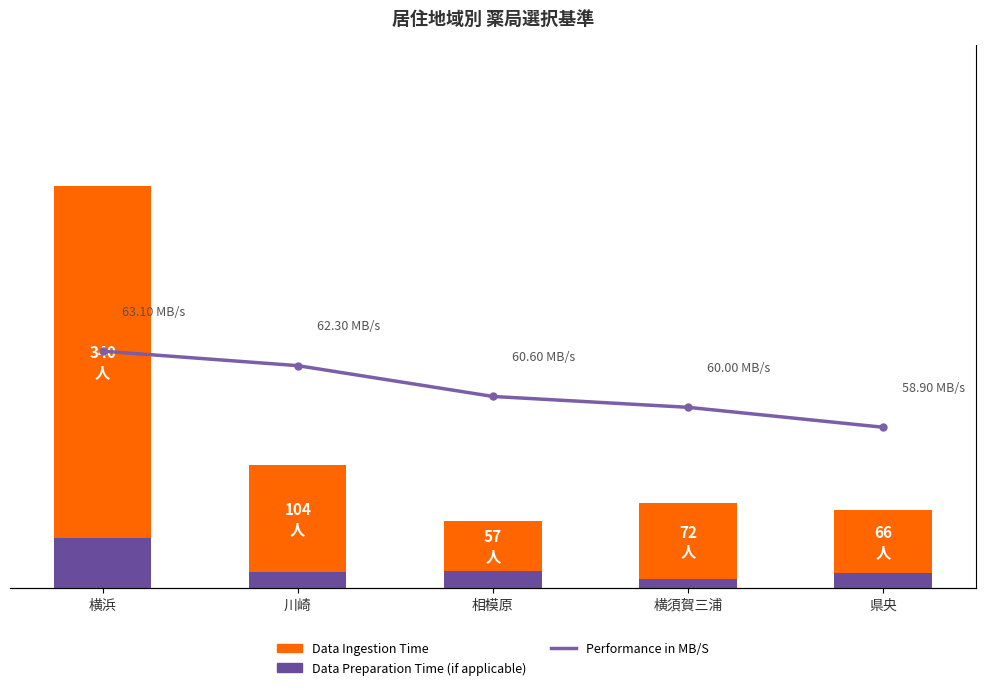

Read the Data Preparation Time (if applicable) value at 相模原.

15.0